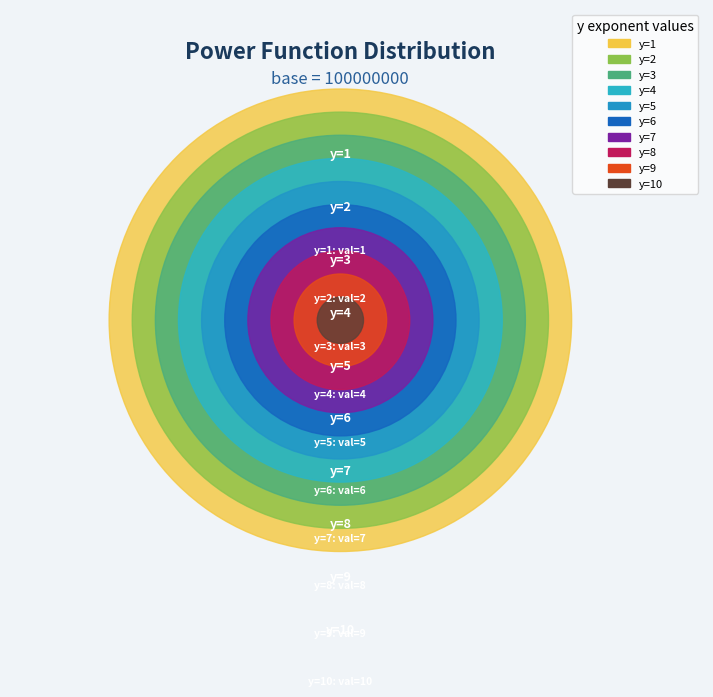

What is the change in value from y=5 to y=7?

+2